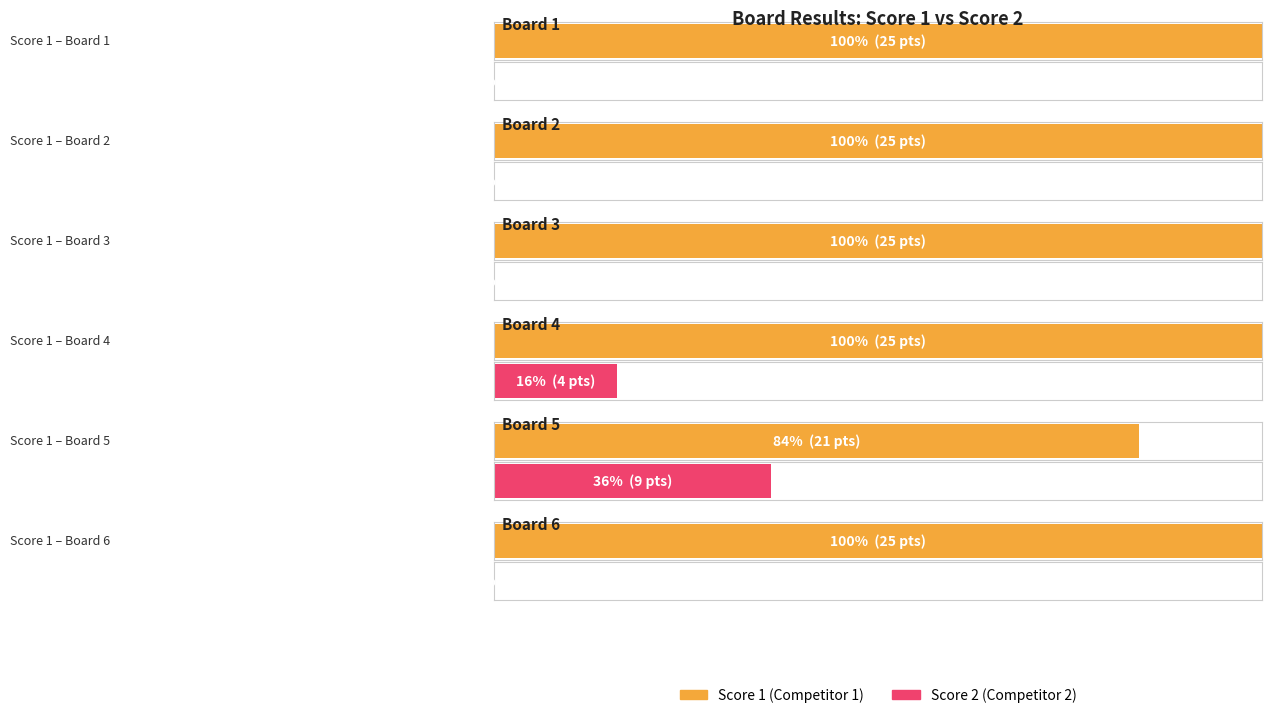

At which label is Score 1 closest to 23?

Board 1